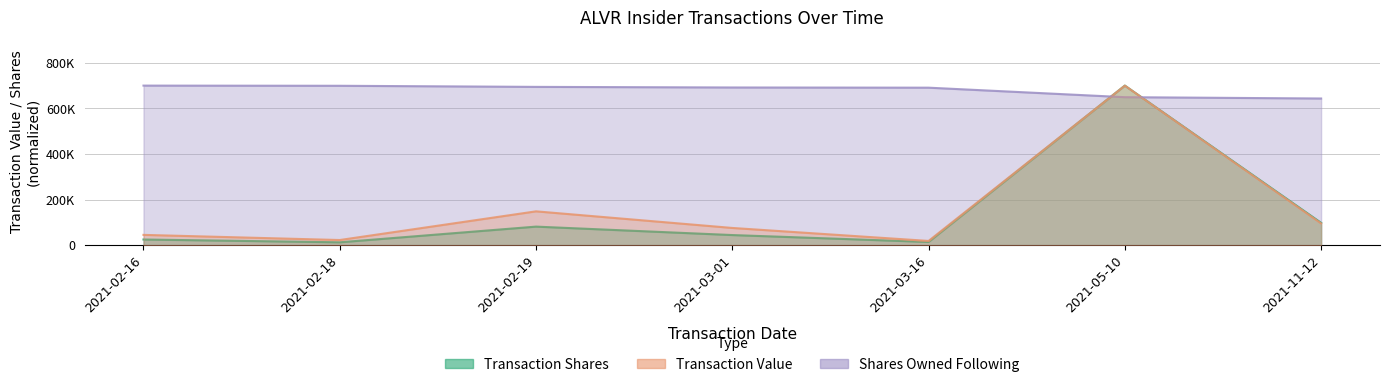

Where is Shares Owned Following nearest to the value 671709?

2021-03-16